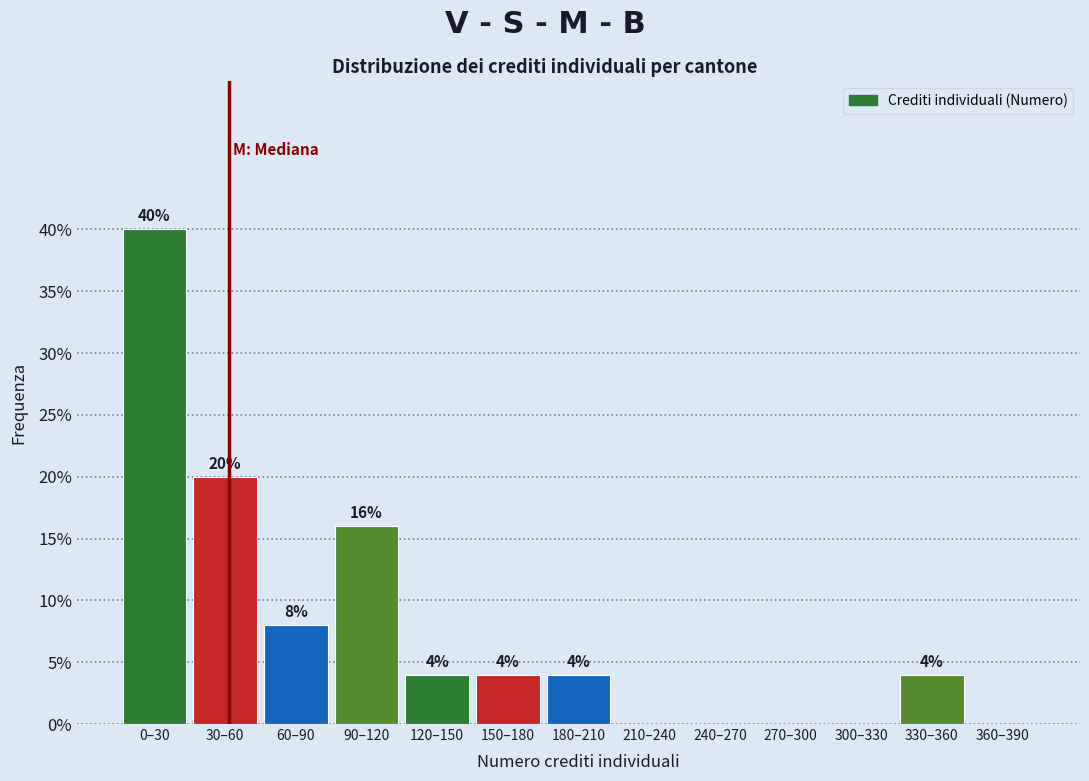

Reading left to right, transcribe all the data shown in this chart.

0–30=40	30–60=20	60–90=8	90–120=16	120–150=4	150–180=4	180–210=4	210–240=0	240–270=0	270–300=0	300–330=0	330–360=4	360–390=0